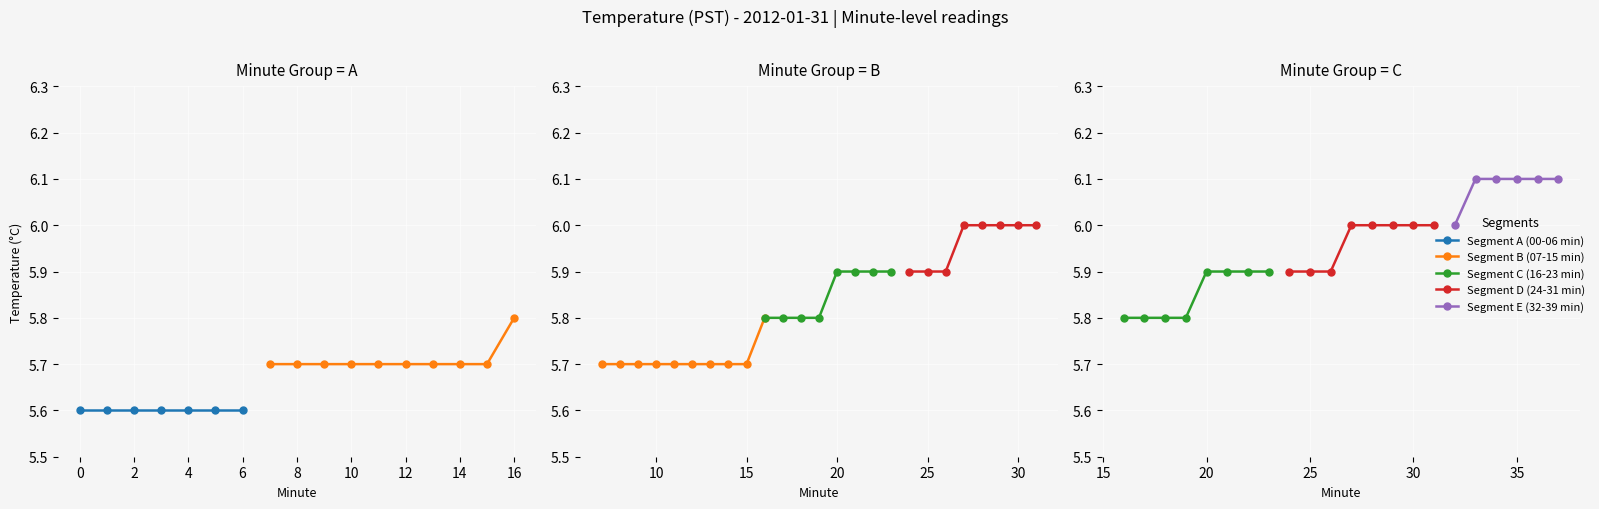

True or false: Hour 0 (00:20-00:39) has more than 2 interior local peaks.

False